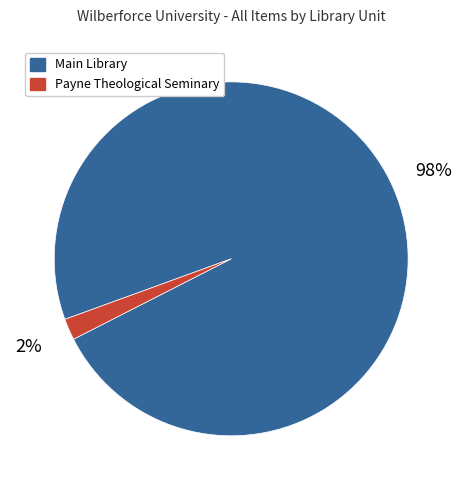

Which has a higher value, Main Library or Payne Theological Seminary?

Main Library